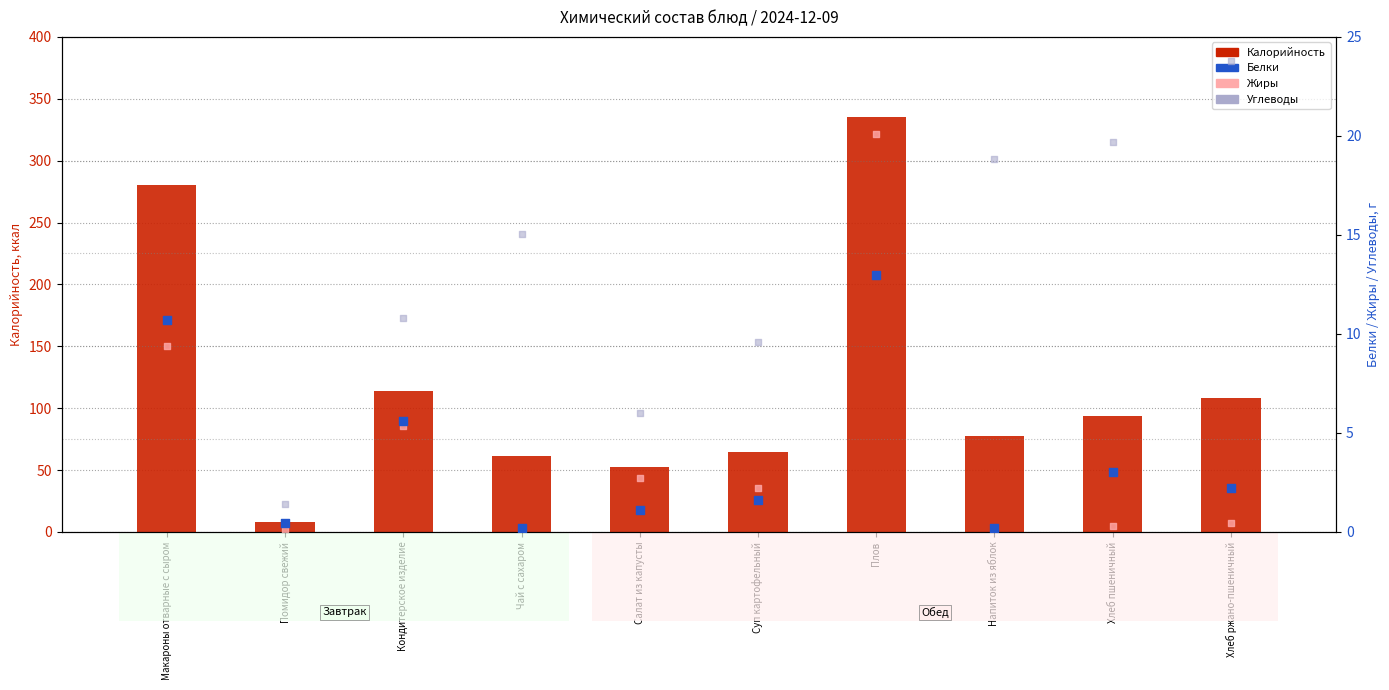

Which series contains the highest Y value?

Калорийность